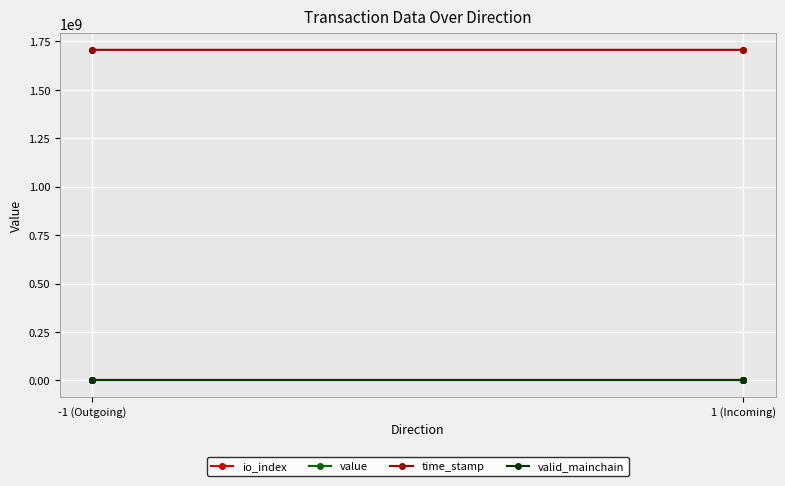

What is the average value of the value series?

6.2